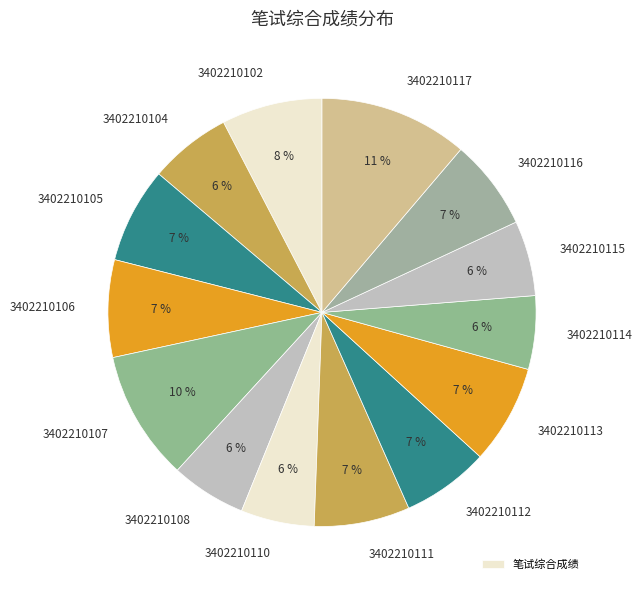

Count the number of slices in the pie.

14